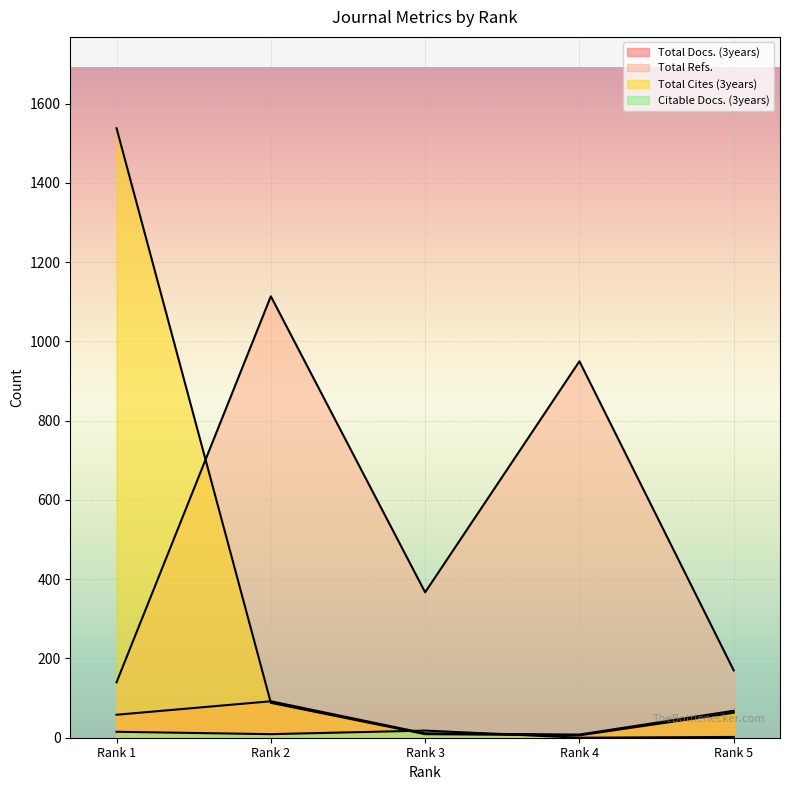

Where is the first local maximum for Total Docs. (3years)?

Rank 2